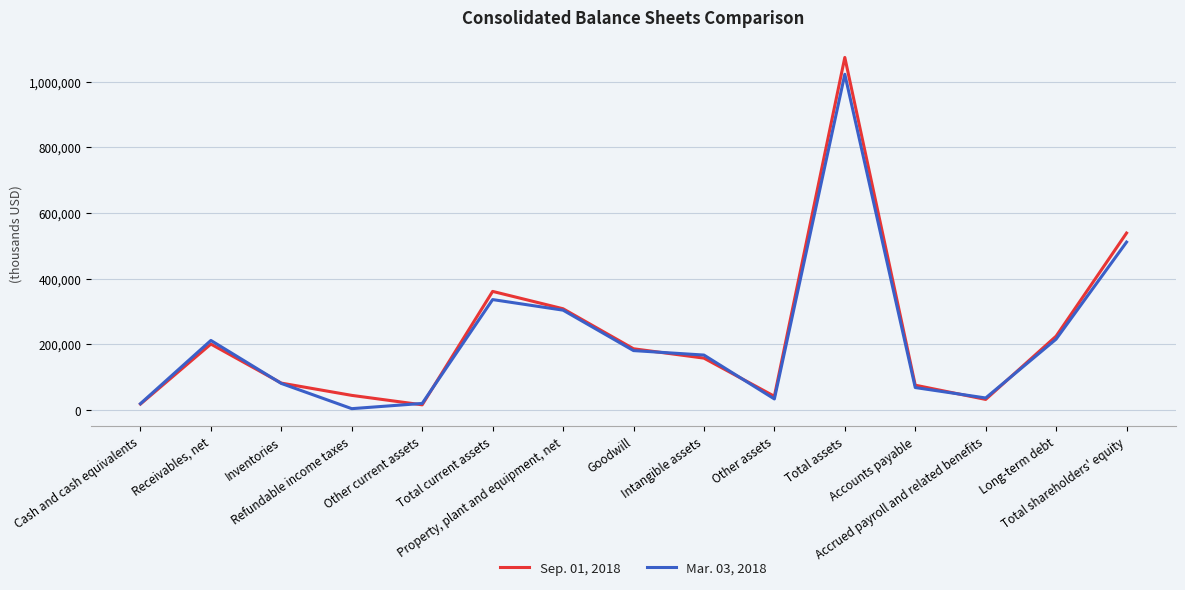

The Sep. 01, 2018 series shows 361193 at Total current assets. True or false?

True